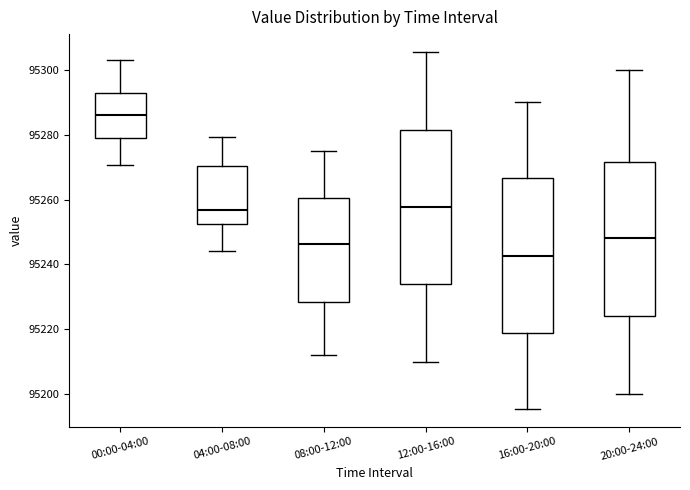

Which box has the highest median line?

00:00-04:00